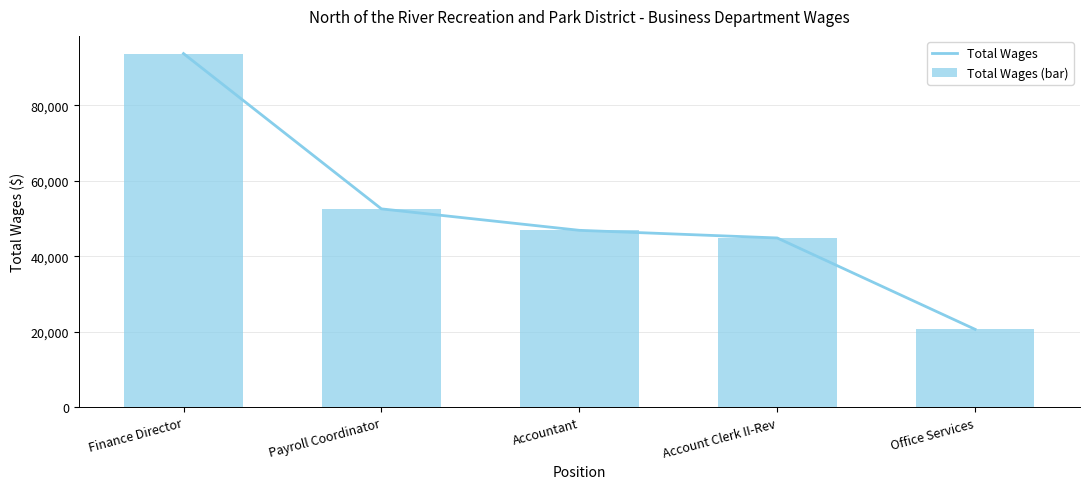

Reading right to left, transcribe all the data shown in this chart.

Total Wages: Office Services=20616	Account Clerk II-Rev=44844	Accountant=46872	Payroll Coordinator=52558	Finance Director=93743
Total Wages (bar): Office Services=20616	Account Clerk II-Rev=44844	Accountant=46872	Payroll Coordinator=52558	Finance Director=93743